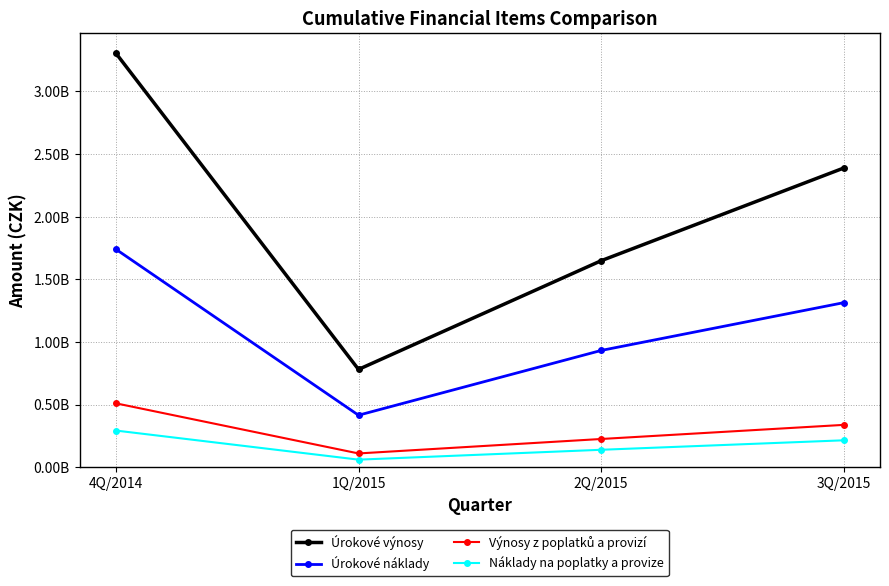

What is the total value across all series at 2Q/2015?

2942118601